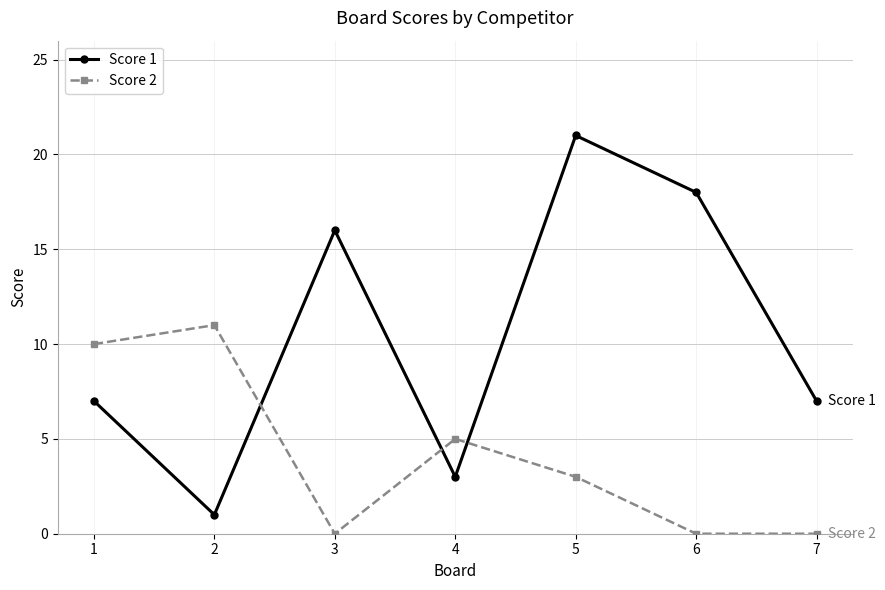

The value of Score 1 at 4 is 3. True or false?

True